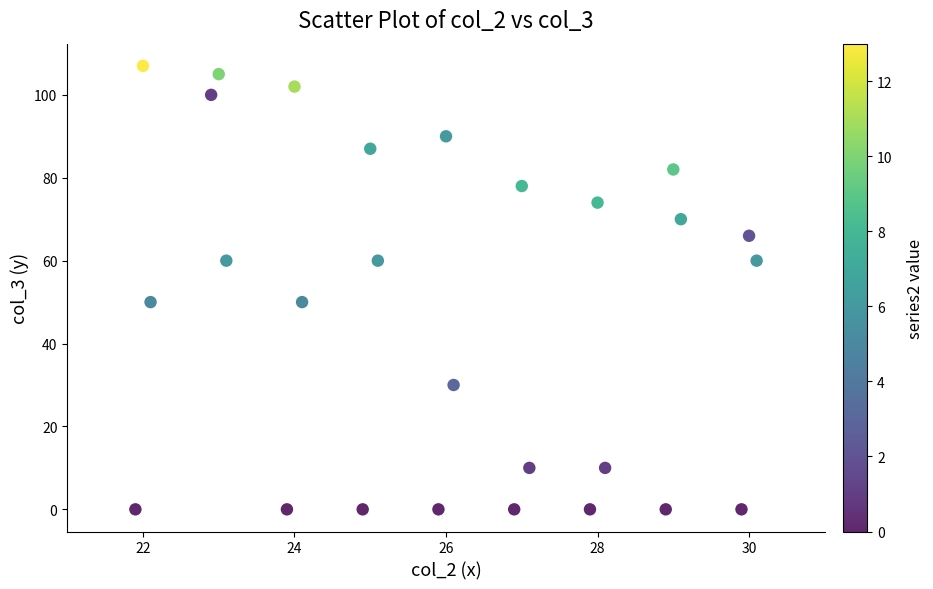

What is the range of Y values (max minus min)?

107